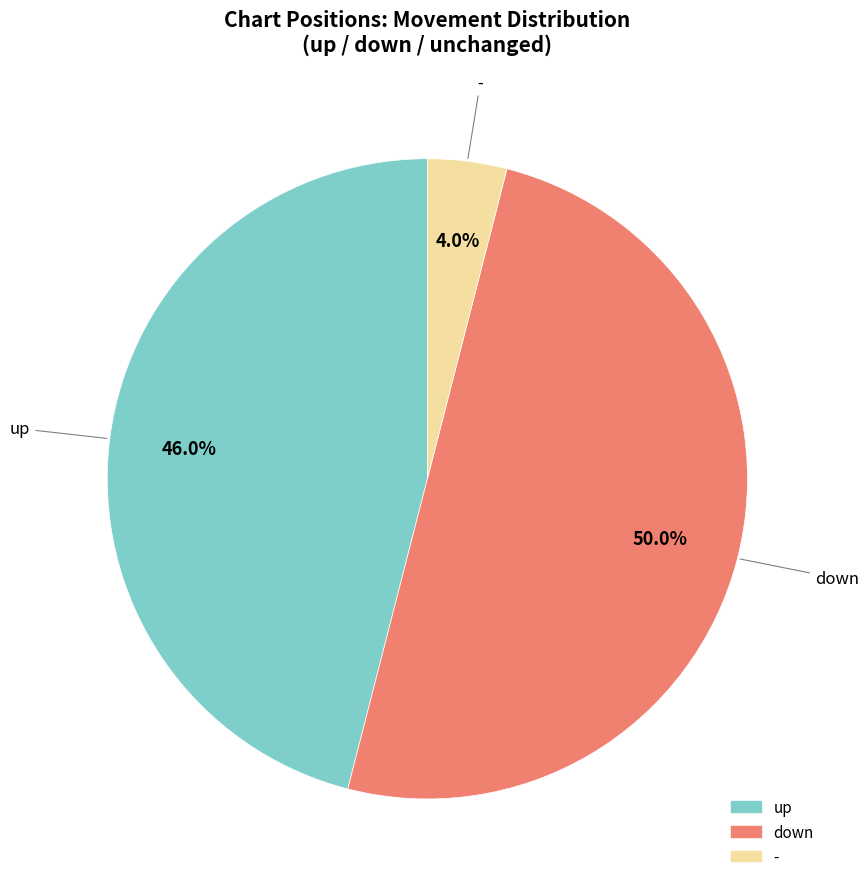

What percentage is the up slice, to the nearest percent?

46%